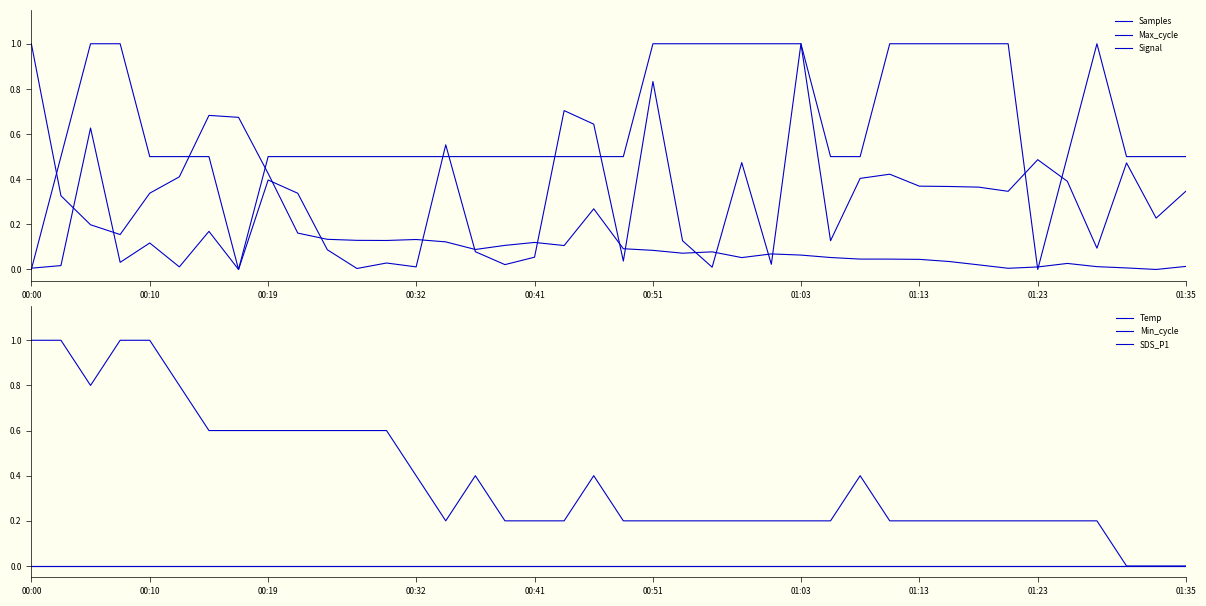

True or false: Temp and SDS_P1 intersect in this chart.

False